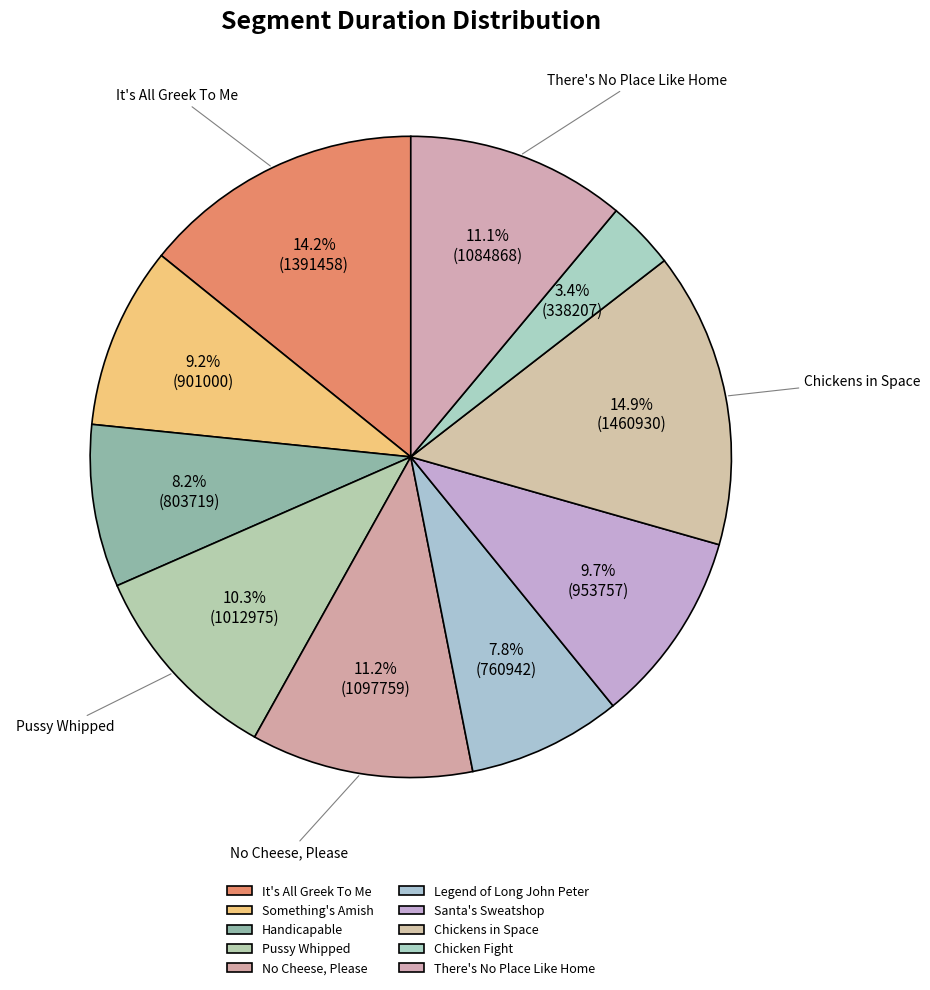

Is it true that Pussy Whipped is 4% of the pie?

False